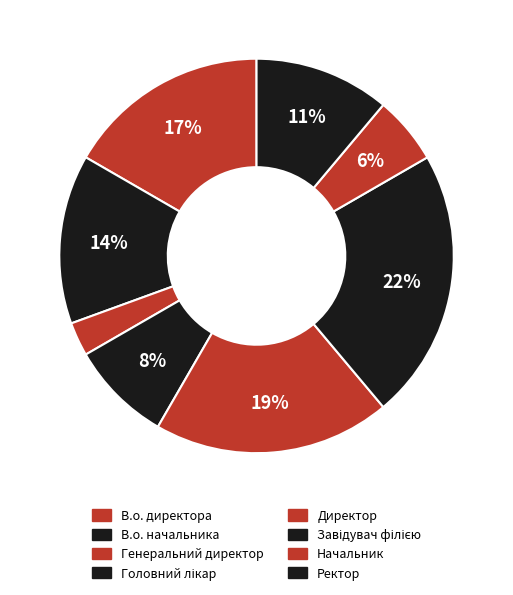

What is the change in value from Головний лікар to Начальник?

-1